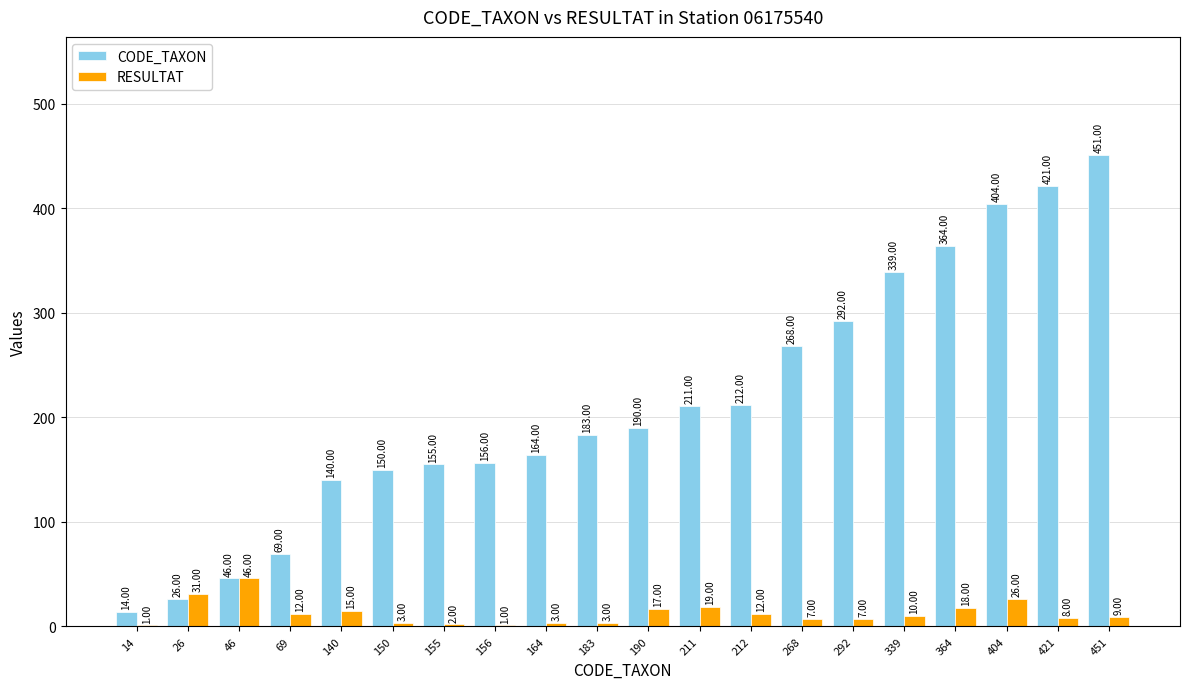

What is the sum of the RESULTAT values at 155 and 183?

5